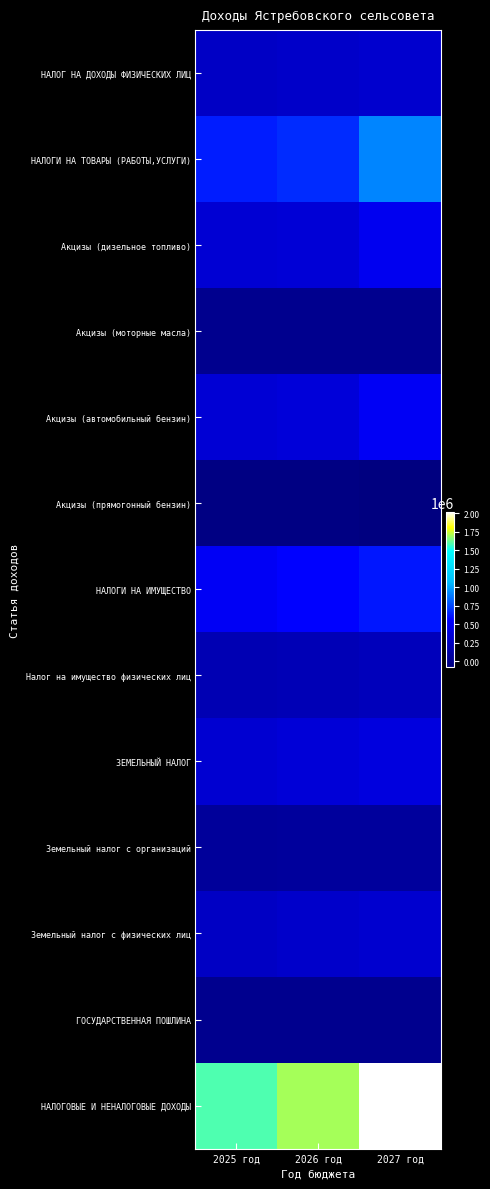

Which has a higher value, 2027 год or 2026 год?

2027 год